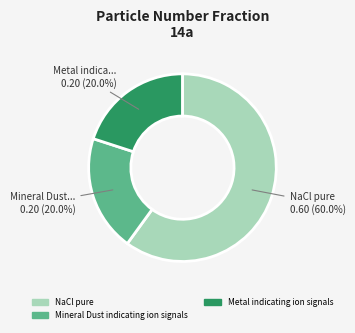

Does NaCl pure account for over 50% of the chart?

Yes